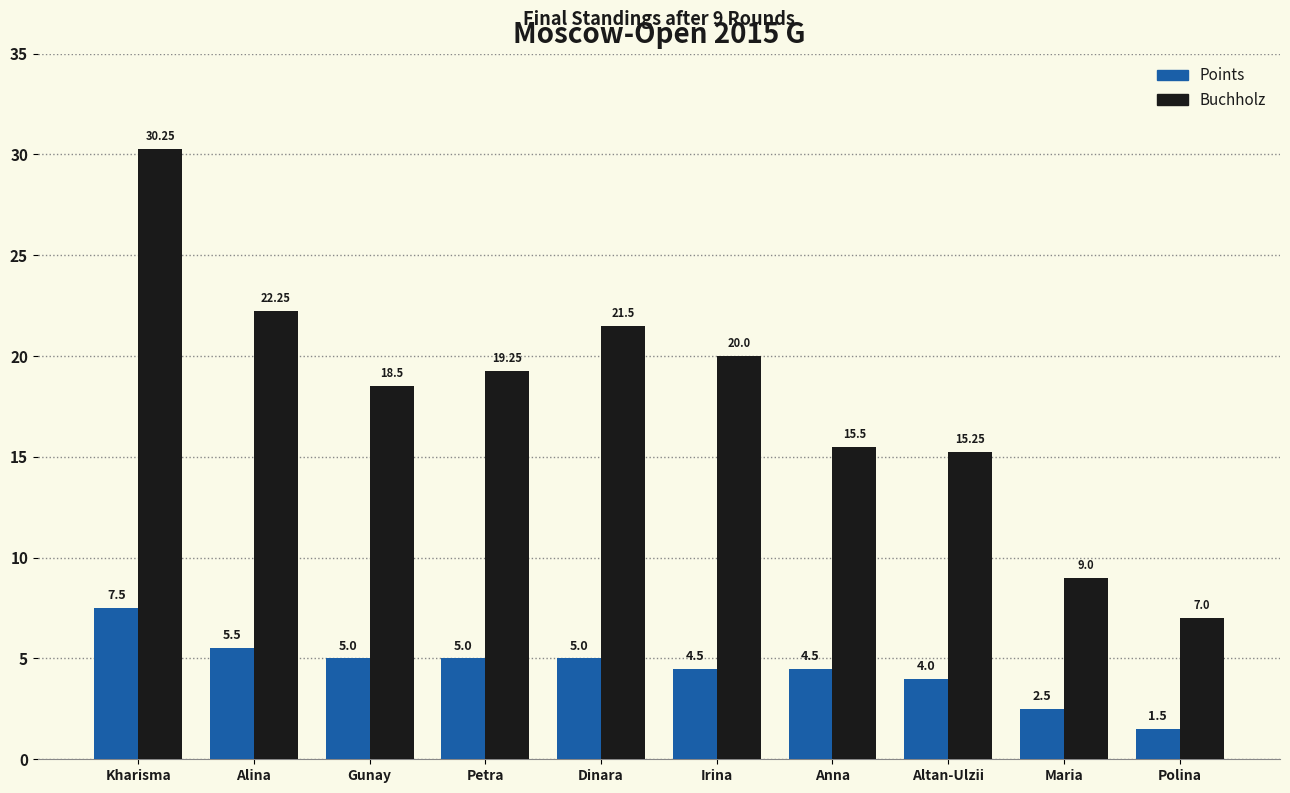

The Buchholz series shows 20.0 at Irina. True or false?

True